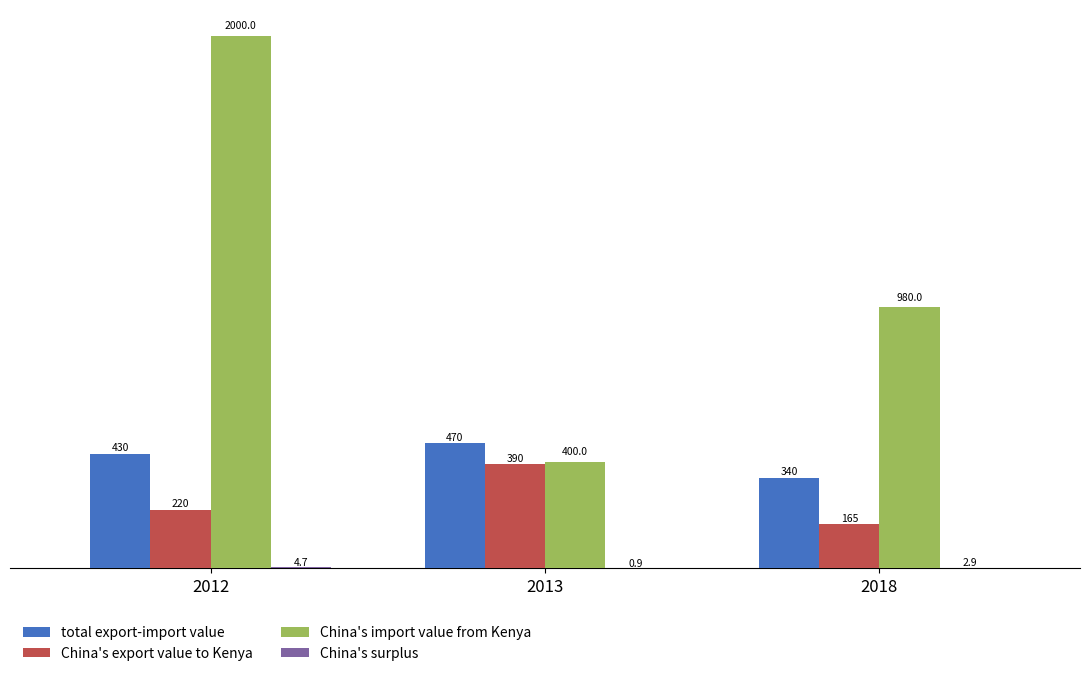

What is the sum of the total export-import value values at 2013 and 2018?

810.0